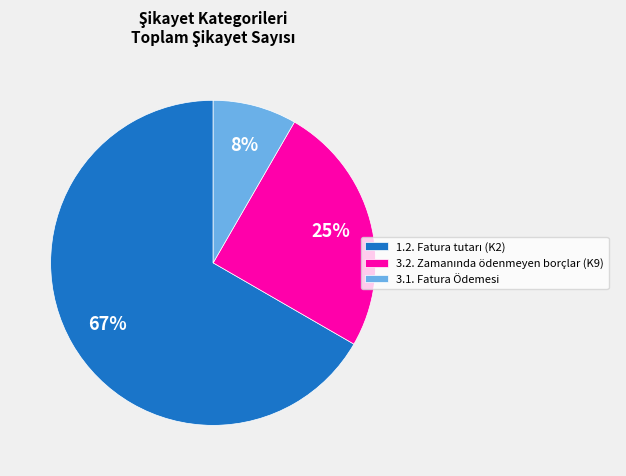

True or false: 3.1. Fatura Ödemesi accounts for 8% of the total.

True